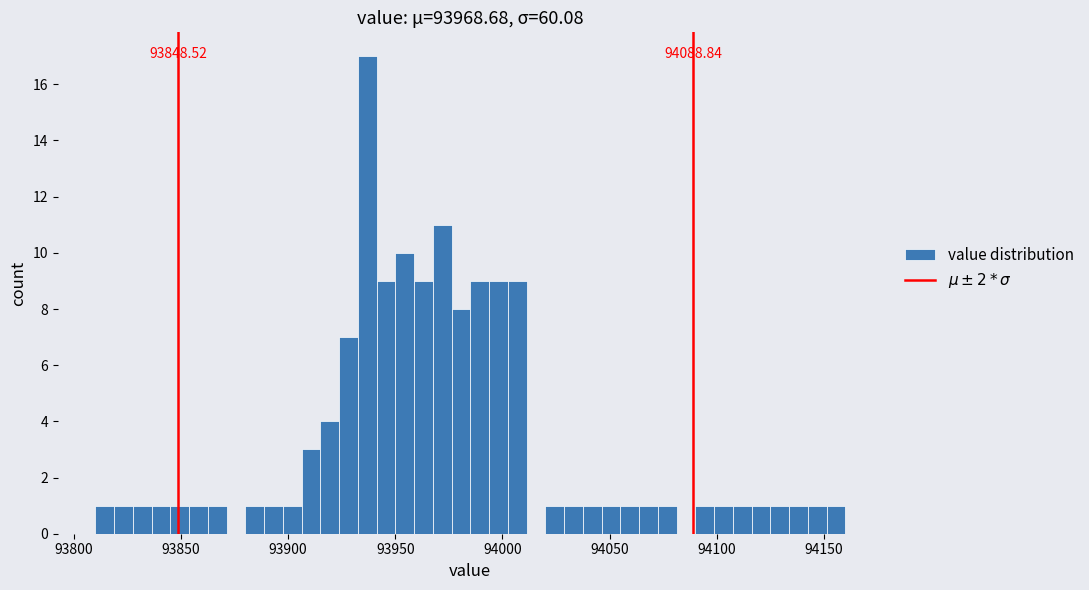

Around what value on the x-axis is the tallest bar? Give the approximate position of its centre, as read against the axis.

93935